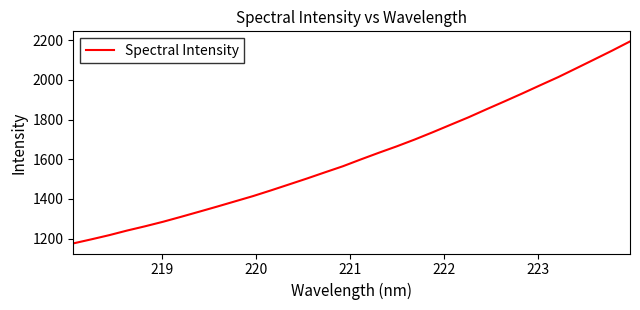

What is the greatest value displayed?

2193.6